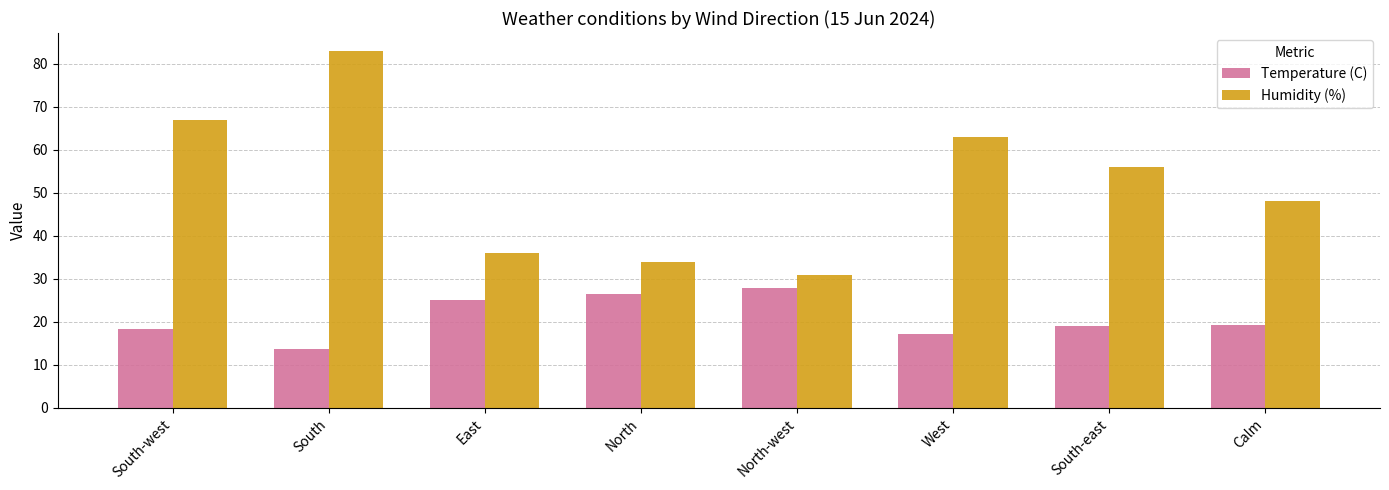

Rank the series by their average value, from highest to lowest.

Humidity (%), Temperature (C)